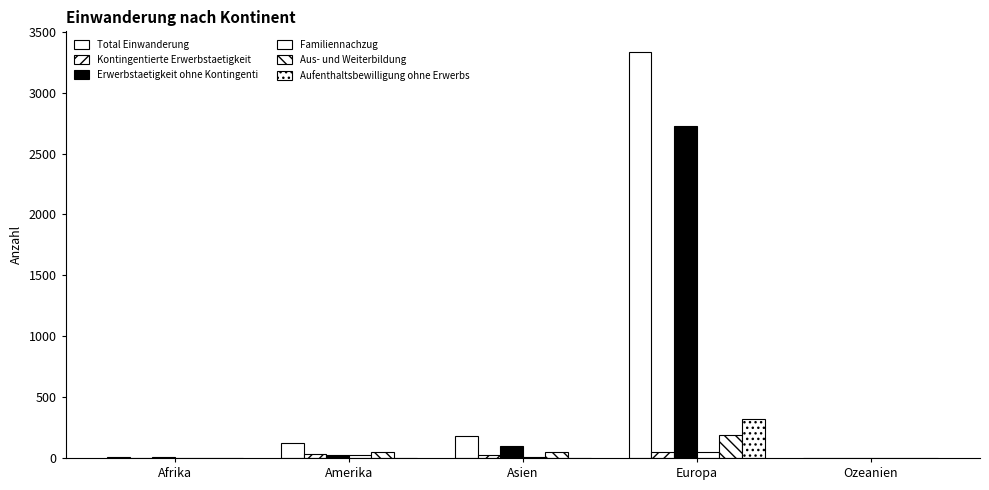

Are the bars grouped side by side (vs. stacked)?

Yes